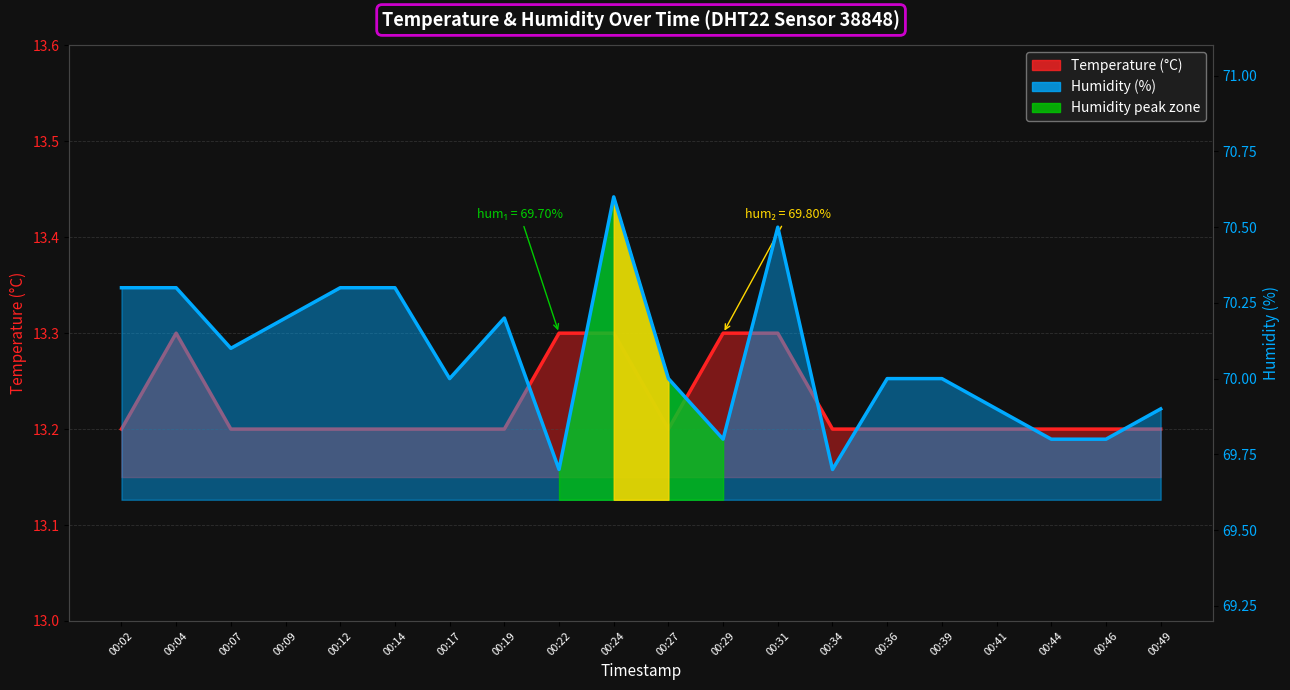

At how many categories does at least one series exceed 16?

20